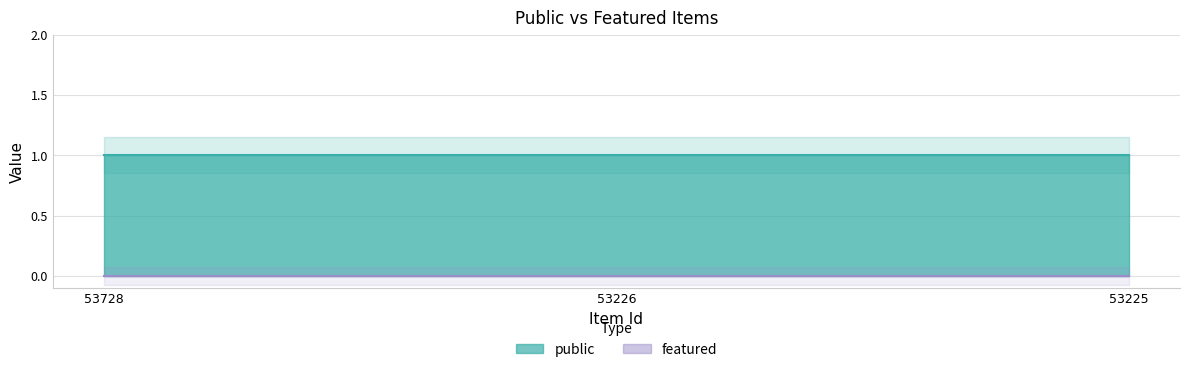

List the series in order of their peak value, highest first.

public, featured